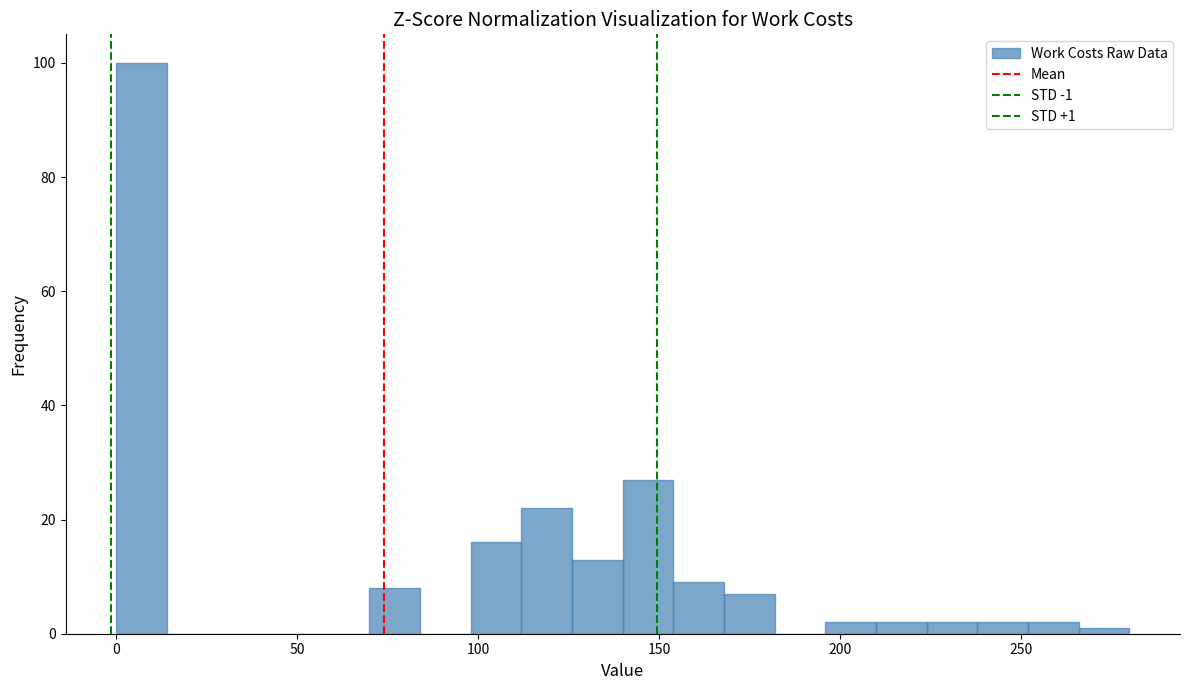

Around what value on the x-axis is the tallest bar? Give the approximate position of its centre, as read against the axis.

5